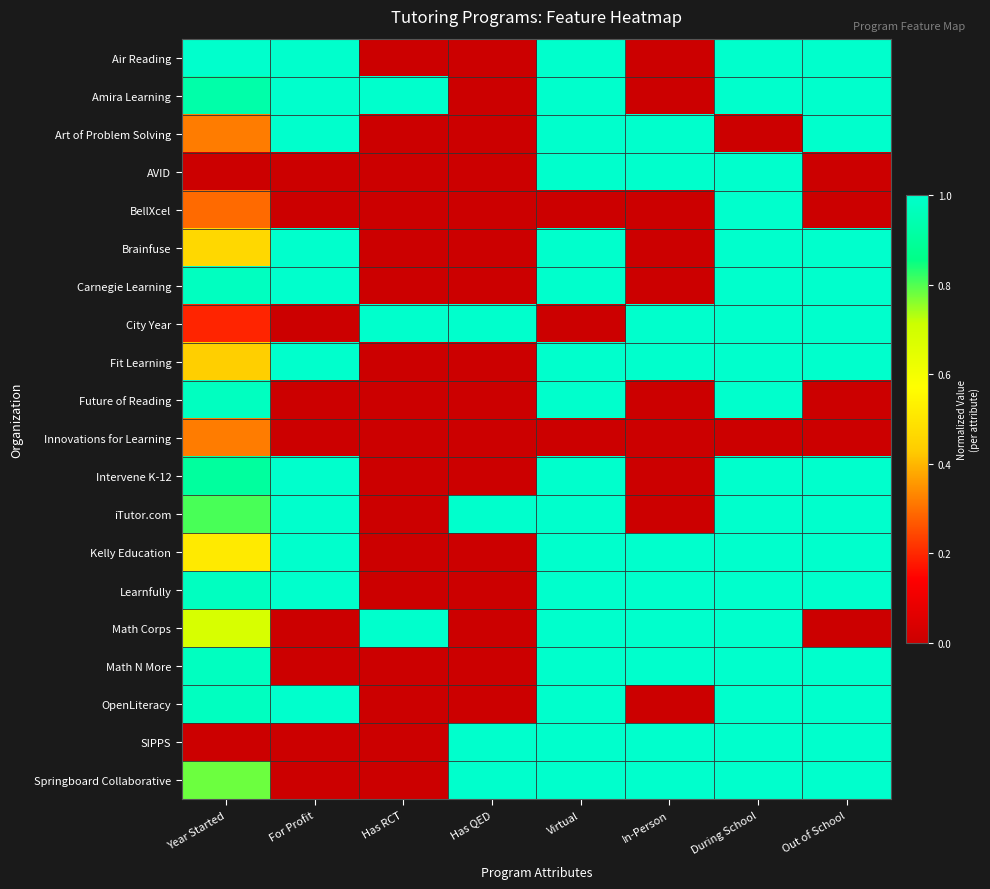

List the series in order of their peak value, highest first.

Air Reading, Amira Learning, Art of Problem Solving, AVID, BellXcel, Brainfuse, Carnegie Learning, City Year, Fit Learning, Future of Reading, Intervene K-12, iTutor.com, Kelly Education, Learnfully, Math Corps, Math N More, OpenLiteracy, SIPPS, Springboard Collaborative, Innovations for Learning